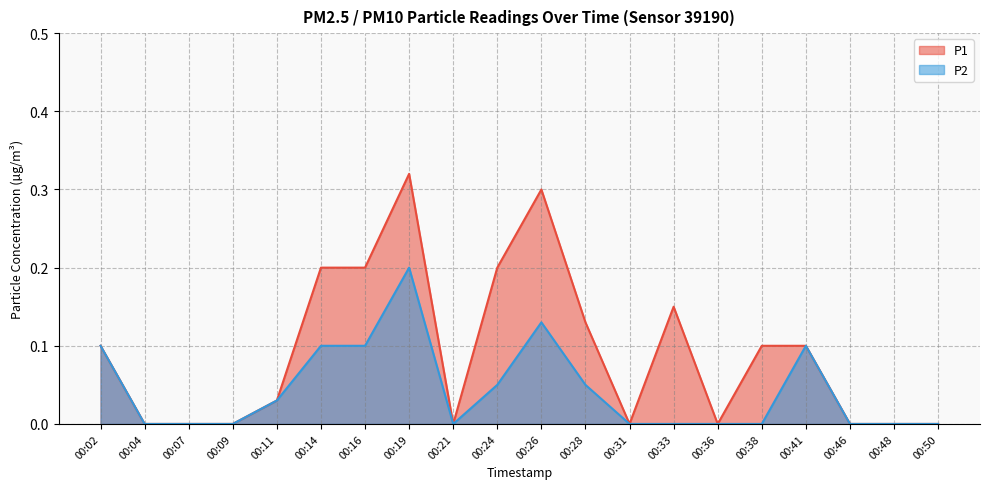

At how many categories does at least one series exceed 0?

11